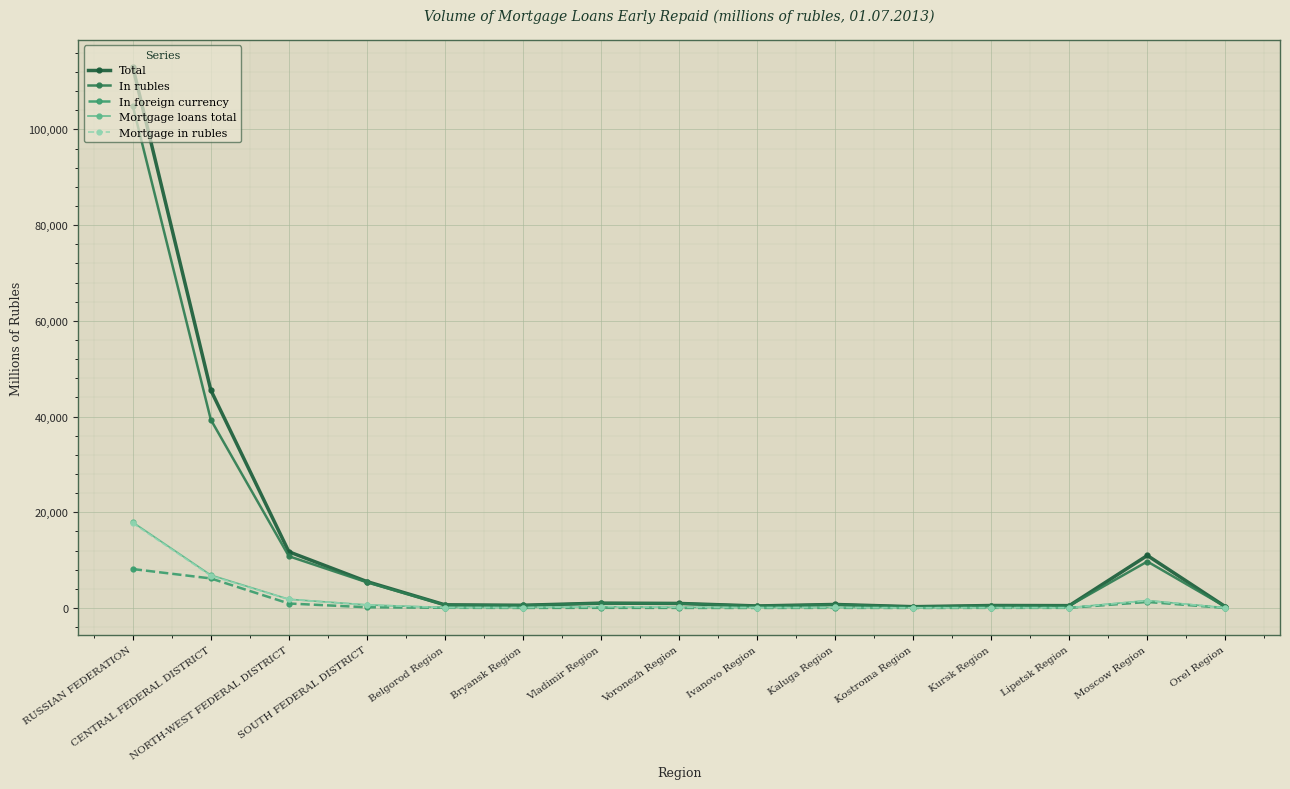

What is the greatest value displayed?

113058